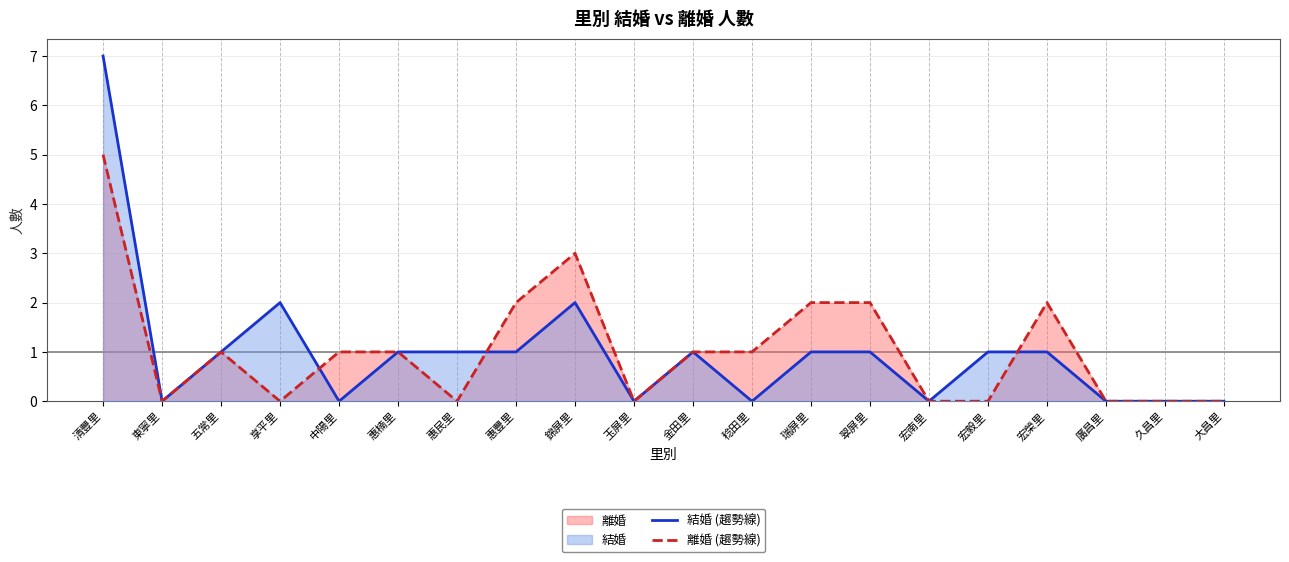

Between 宏毅里 and 宏榮里, which series saw the biggest shift?

離婚 (趨勢線)